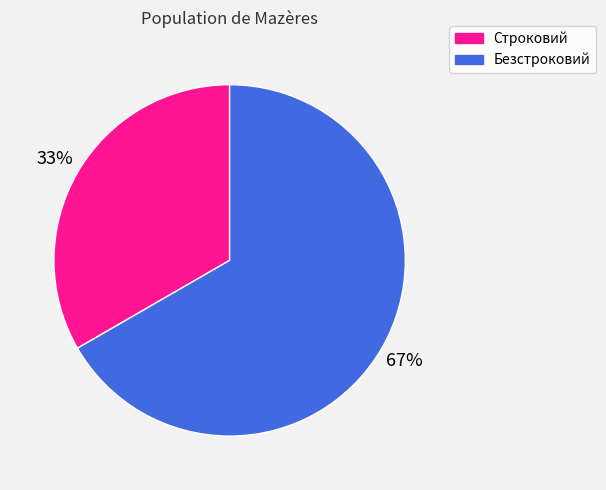

Is it true that Строковий is 33% of the pie?

True